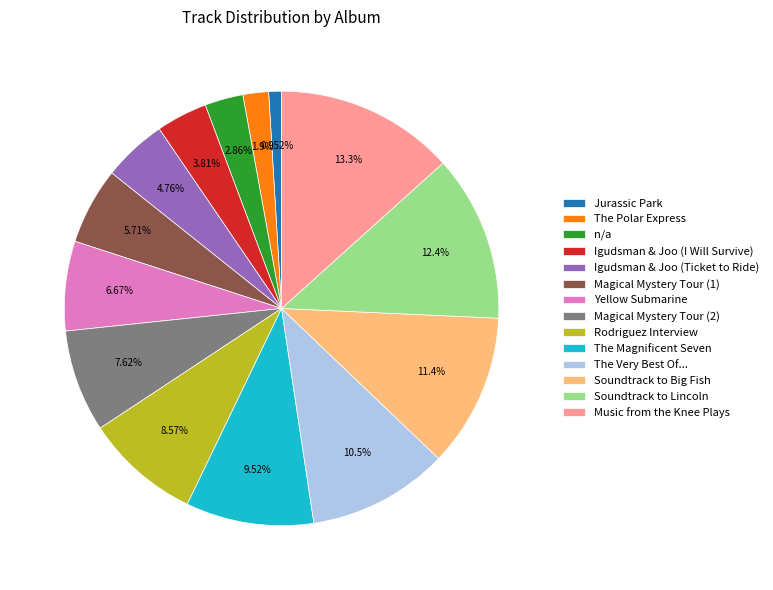

Is Soundtrack to Lincoln the majority of the pie?

No